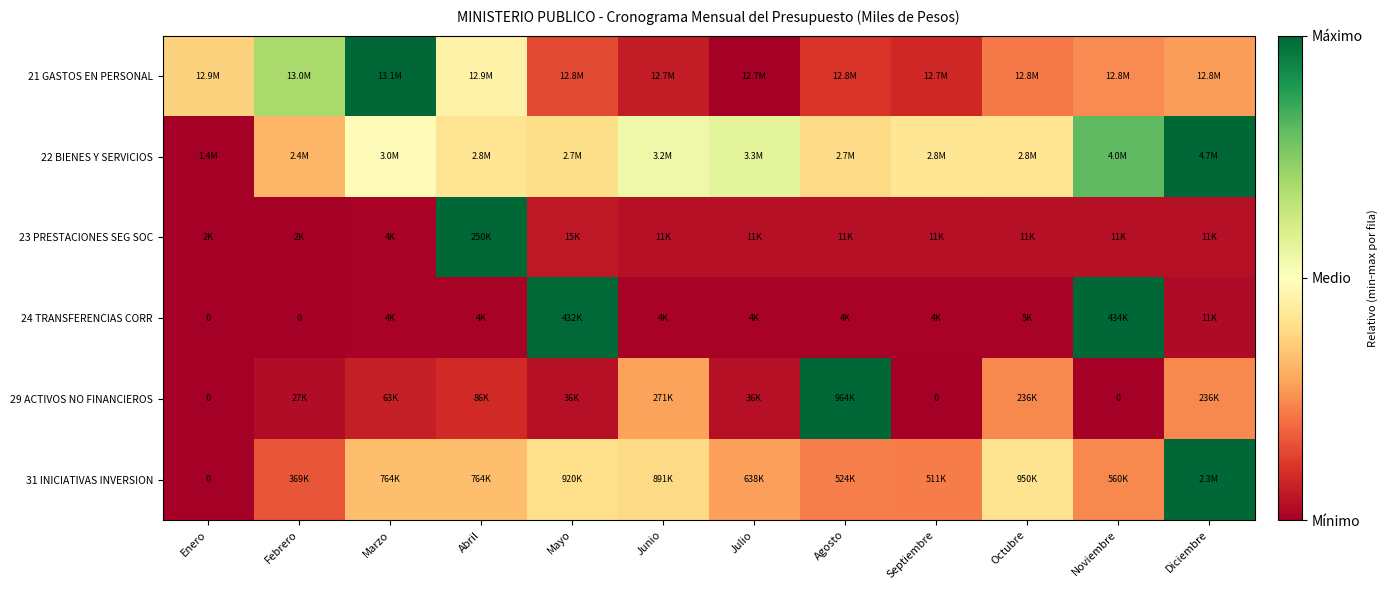

How many distinct data groups are displayed?

6